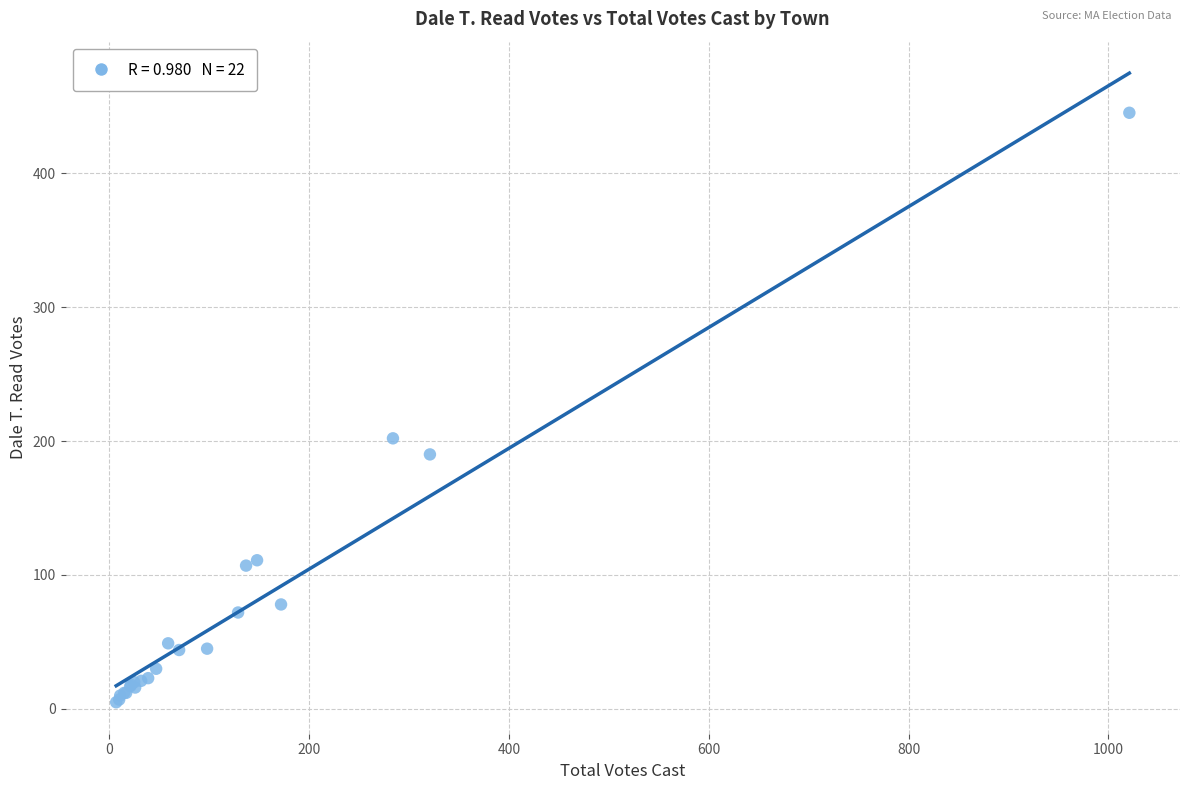

What Y value in the scatter plot is closest to 225?

202